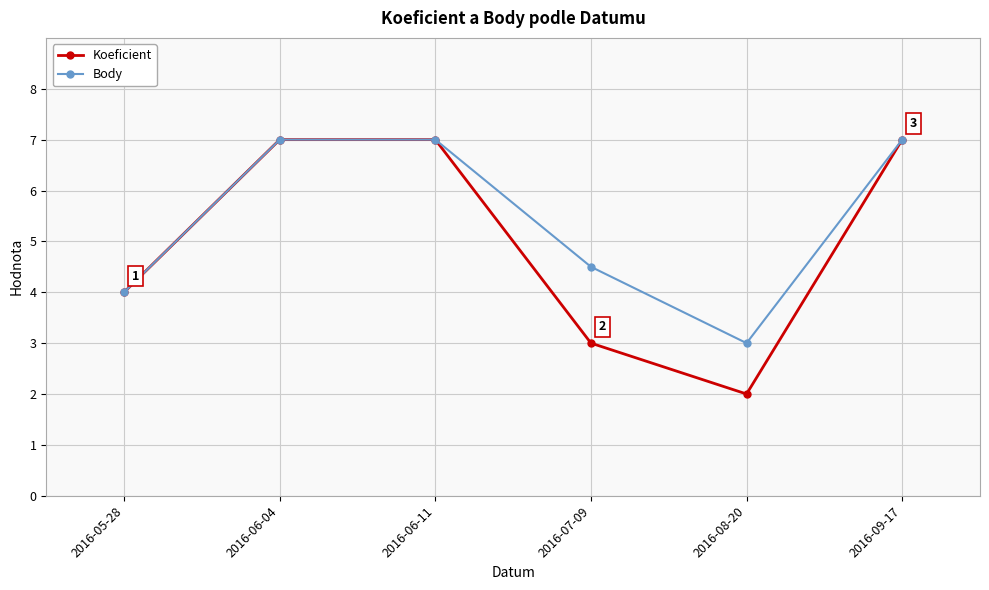

Which series has the largest range (max minus min)?

Koeficient